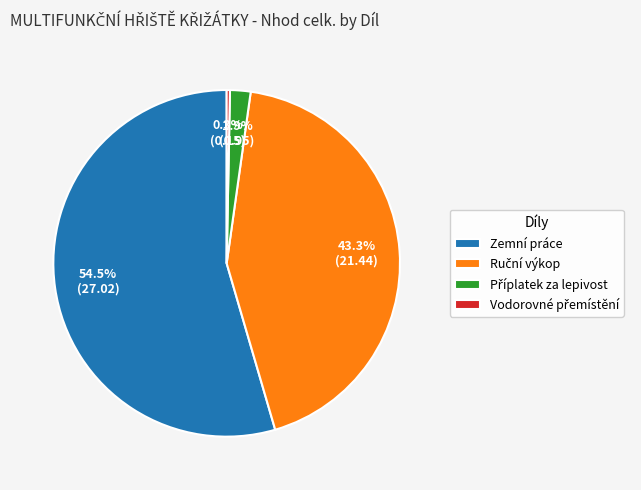

Which category has the biggest portion of the pie?

Zemní práce